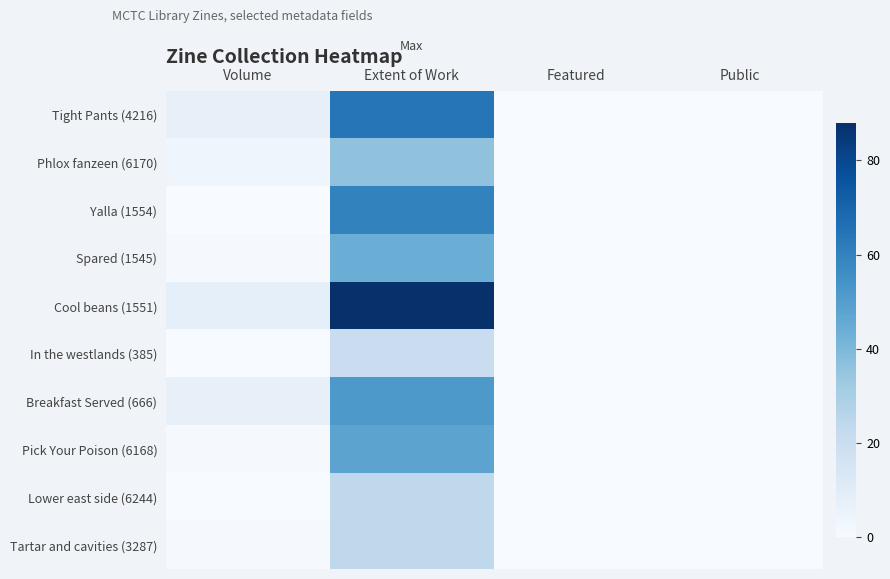

Reading right to left, what are all the values shown in this chart?

Tight Pants (4216): Public=0	Featured=0	Extent of Work=64	Volume=7
Phlox fanzeen (6170): Public=0	Featured=0	Extent of Work=36	Volume=4
Yalla (1554): Public=0	Featured=0	Extent of Work=60	Volume=0
Spared (1545): Public=0	Featured=0	Extent of Work=44	Volume=1
Cool beans (1551): Public=0	Featured=0	Extent of Work=88	Volume=8
In the westlands (385): Public=0	Featured=0	Extent of Work=20	Volume=0
Breakfast Served (666): Public=0	Featured=0	Extent of Work=52	Volume=7
Pick Your Poison (6168): Public=0	Featured=0	Extent of Work=48	Volume=1
Lower east side (6244): Public=0	Featured=0	Extent of Work=24	Volume=0
Tartar and cavities (3287): Public=0	Featured=0	Extent of Work=24	Volume=1